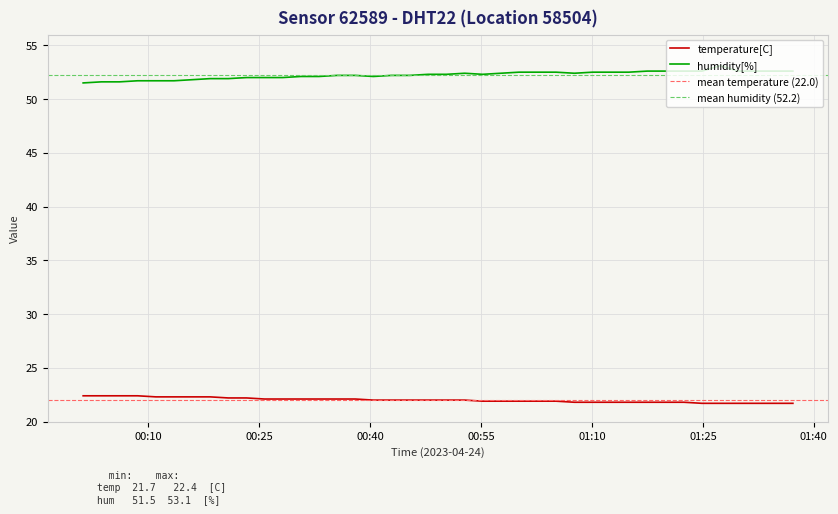

What is the highest value of the humidity[%] series?

53.1